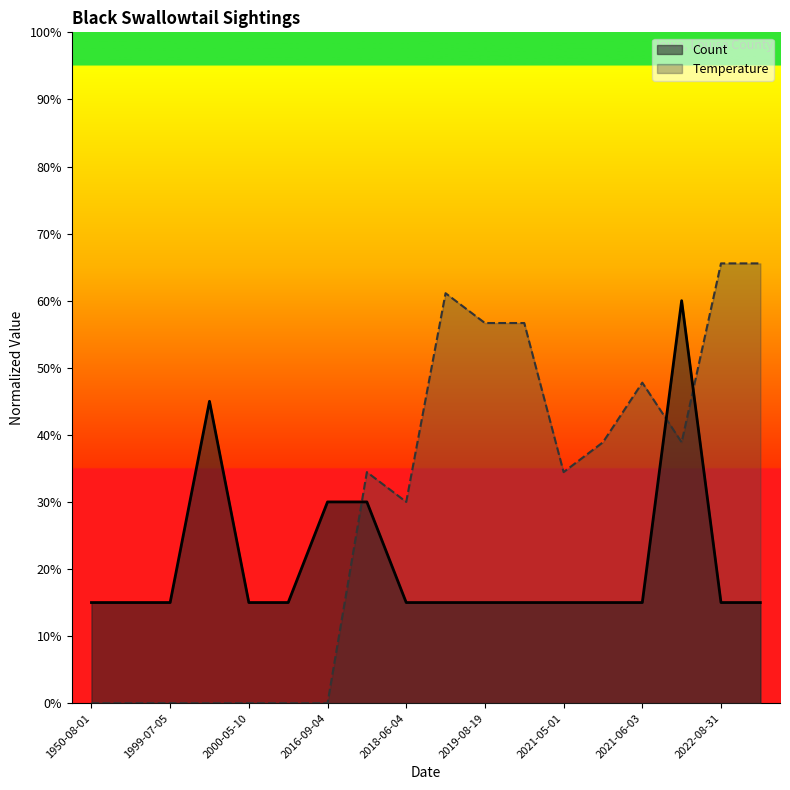

True or false: there are more than 2 points higher than both neighbors.

False